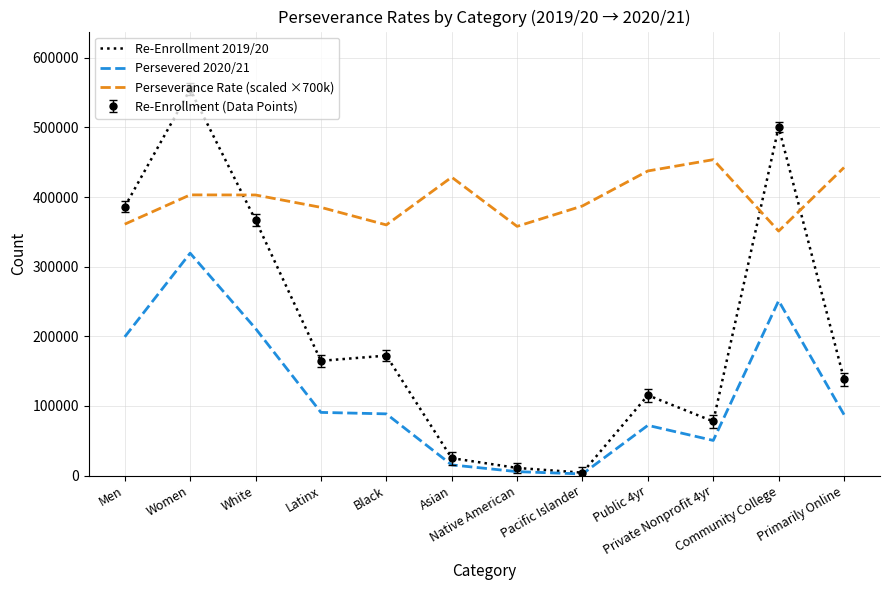

What is the difference between the highest and lowest values at Primarily Online?

355047.0